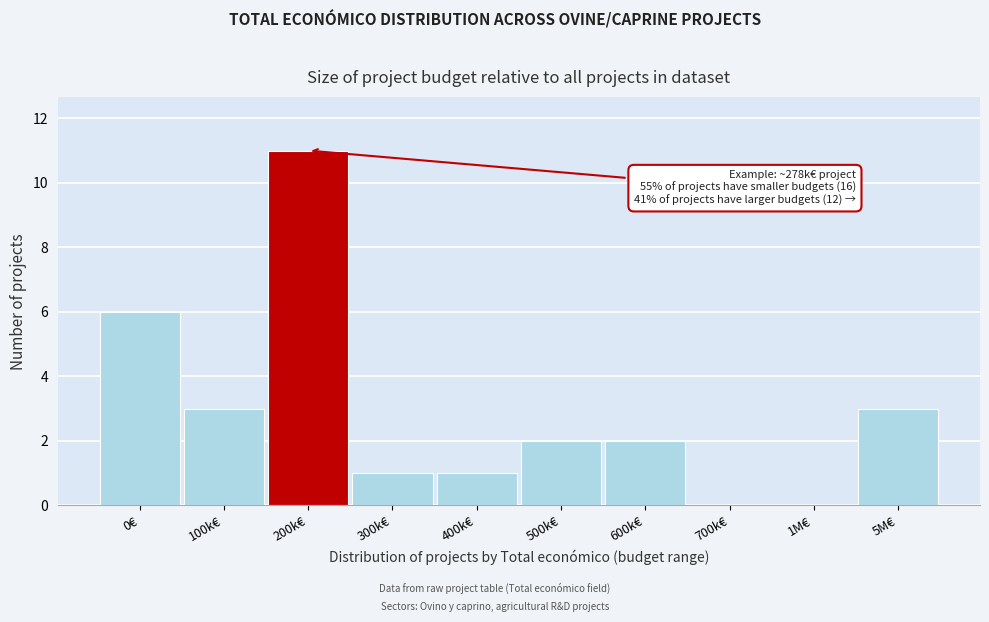

Reading left to right, list all the values displayed in this chart.

0€=6	100k€=3	200k€=11	300k€=1	400k€=1	500k€=2	600k€=2	700k€=0	1M€=0	5M€=3